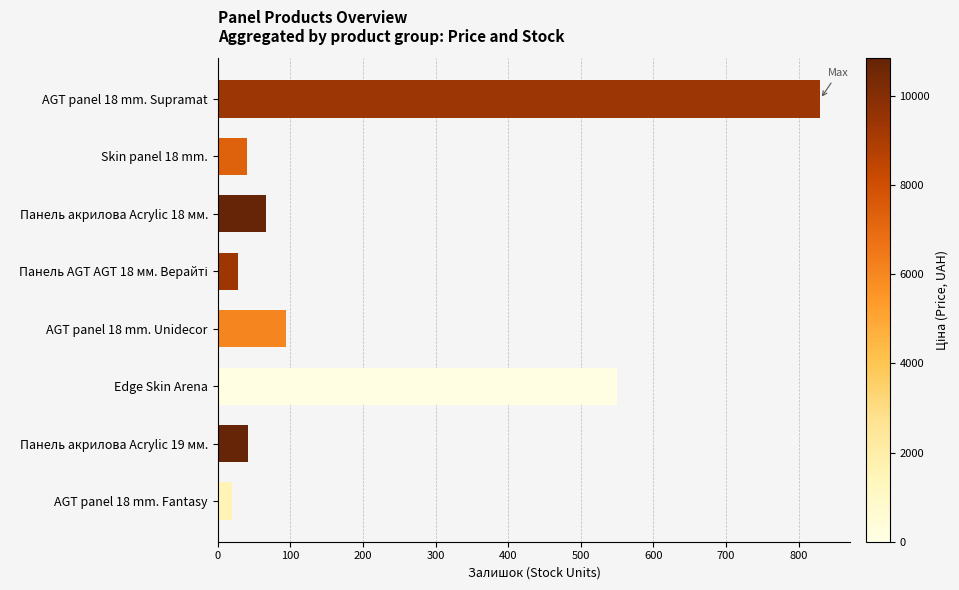

Is it true that the value at Skin panel 18 mm. is 41?

True